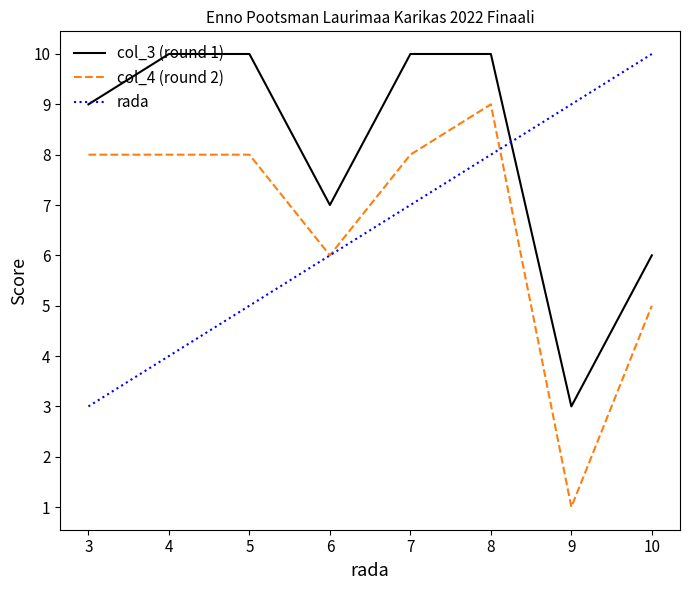

Which series has the widest spread of values?

col_4 (round 2)